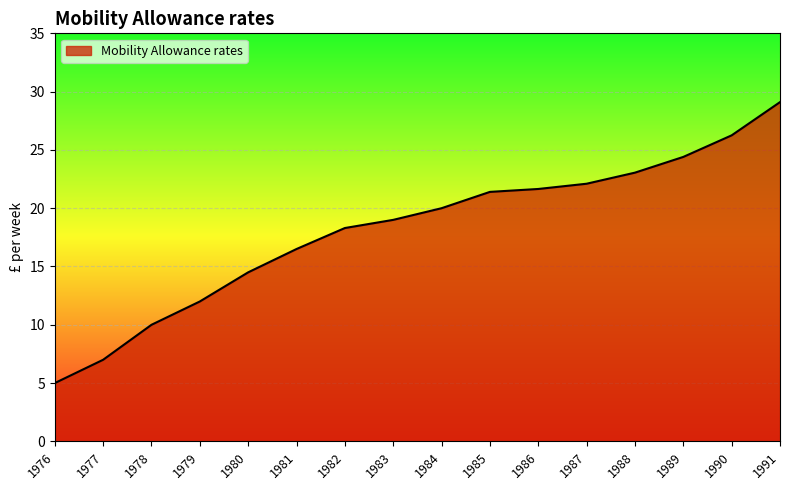

Where is the data nearest to the value 17?

1981